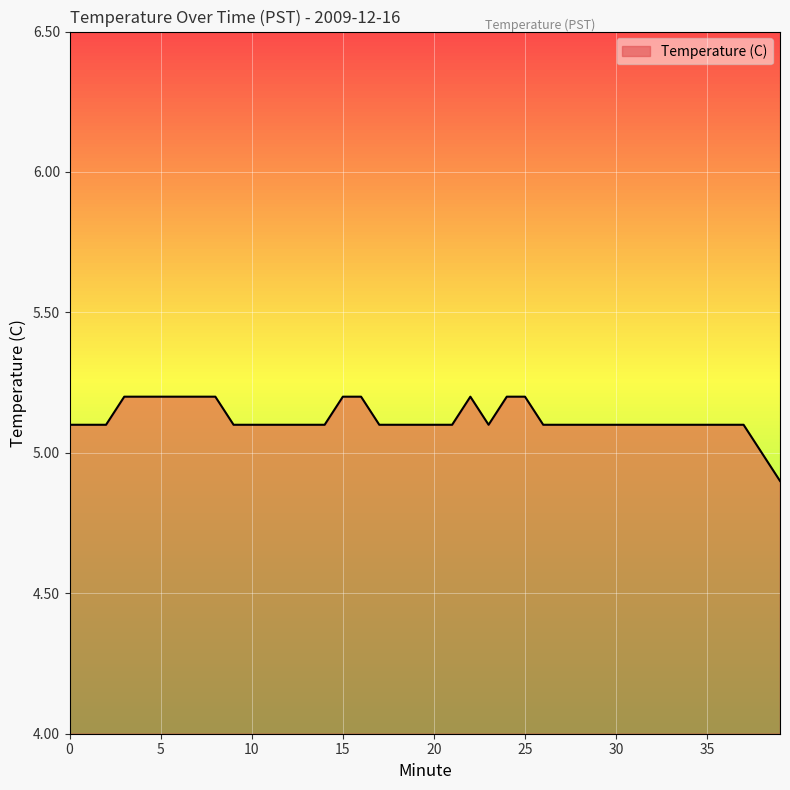

Reading left to right, extract all data points from this chart.

5.1	5.1	5.1	5.2	5.2	5.2	5.2	5.2	5.2	5.1	5.1	5.1	5.1	5.1	5.1	5.2	5.2	5.1	5.1	5.1	5.1	5.1	5.2	5.1	5.2	5.2	5.1	5.1	5.1	5.1	5.1	5.1	5.1	5.1	5.1	5.1	5.1	5.1	5.0	4.9